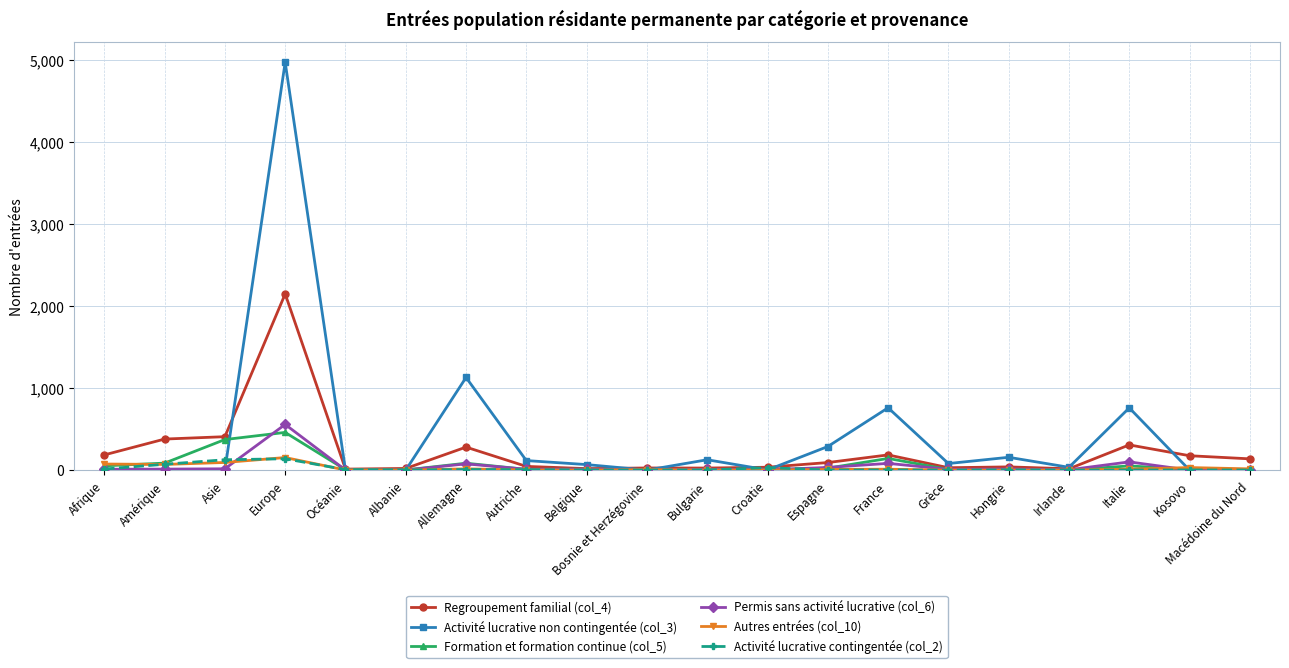

Is this an area chart (filled region under the line)?

No